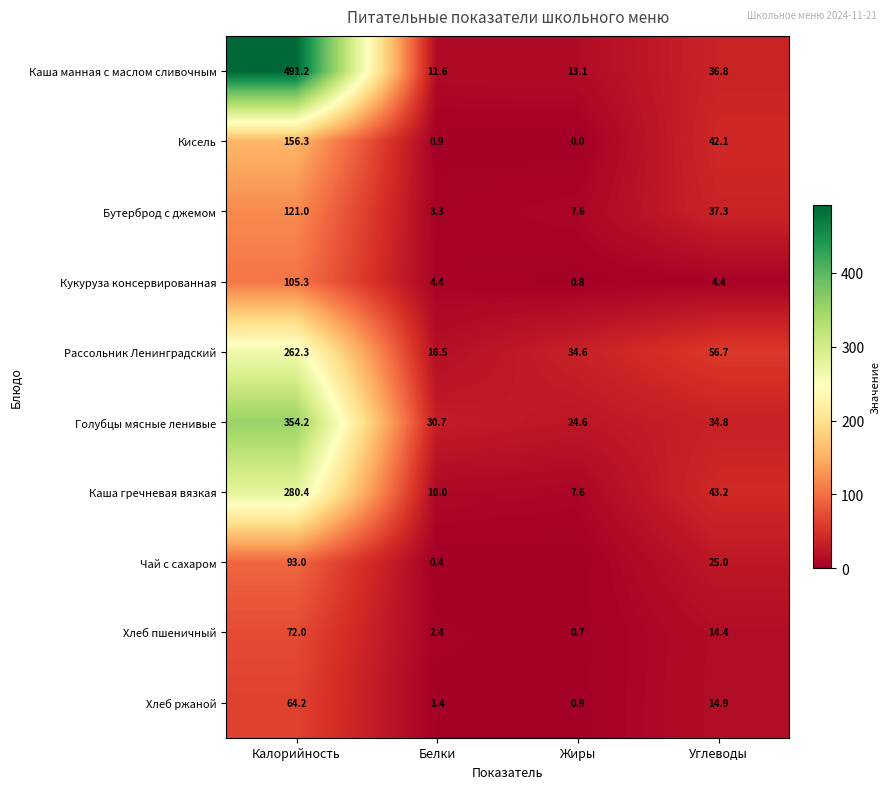

The Бутерброд с джемом series shows 3.3 at Белки. True or false?

True